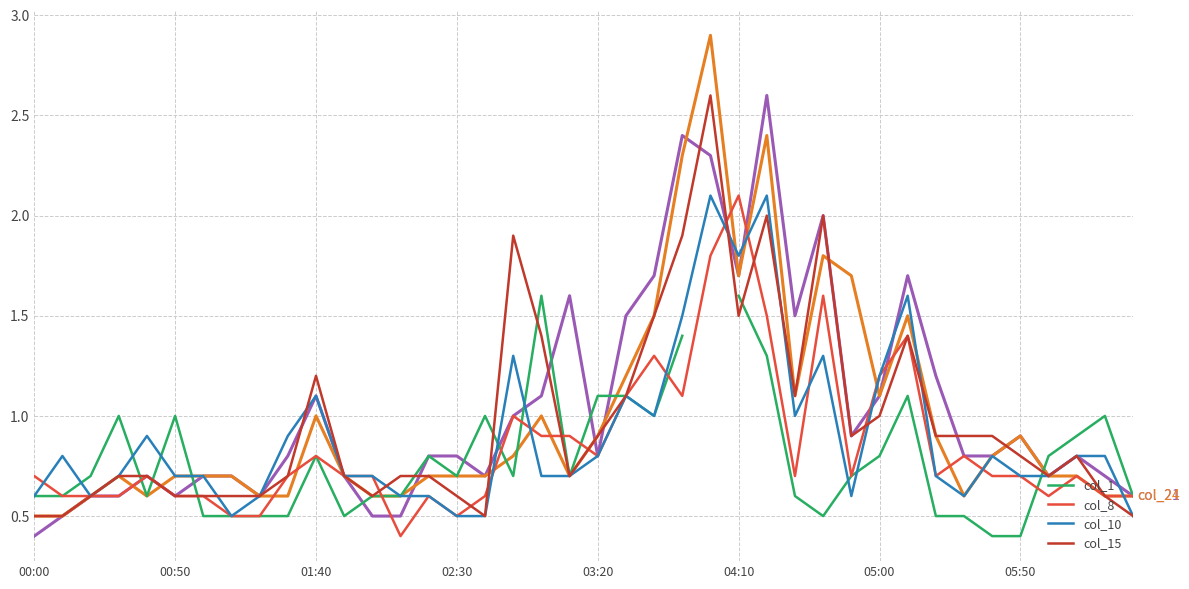

What is the value of the col_8 (1.060) point at the 6th from the left?

0.6